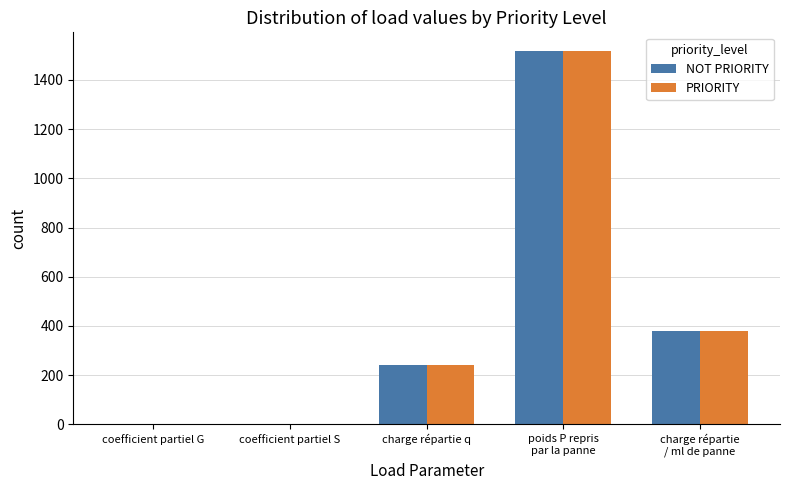

What is the approximate value of NOT PRIORITY at poids P repris
par la panne?

1517.8